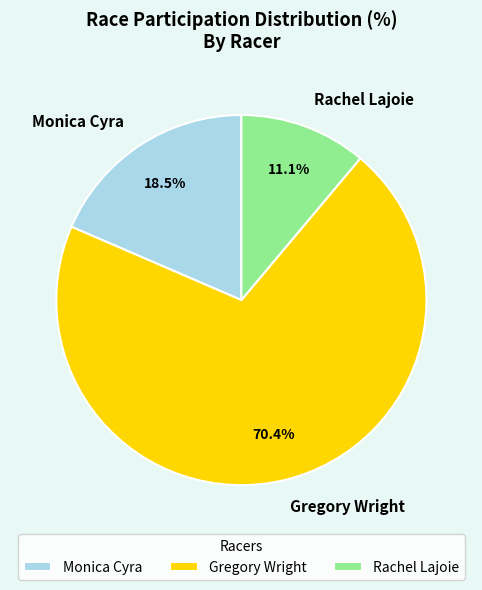

Between Gregory Wright and Monica Cyra, which is larger?

Gregory Wright